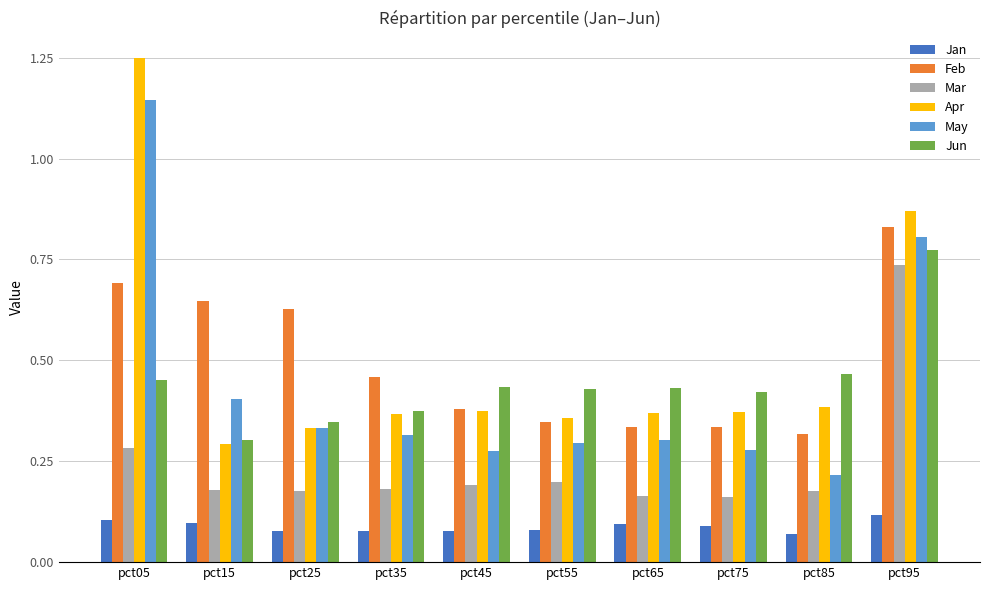

Which label corresponds to the largest value in the chart?

pct05